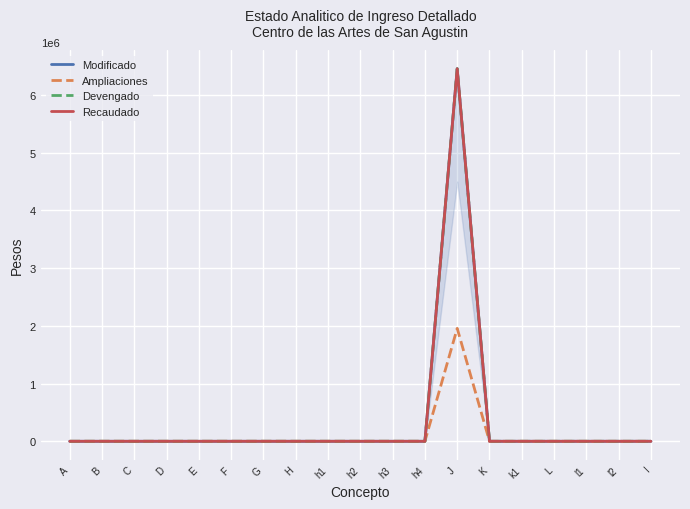

What is the label of the 14th point from the right?

F